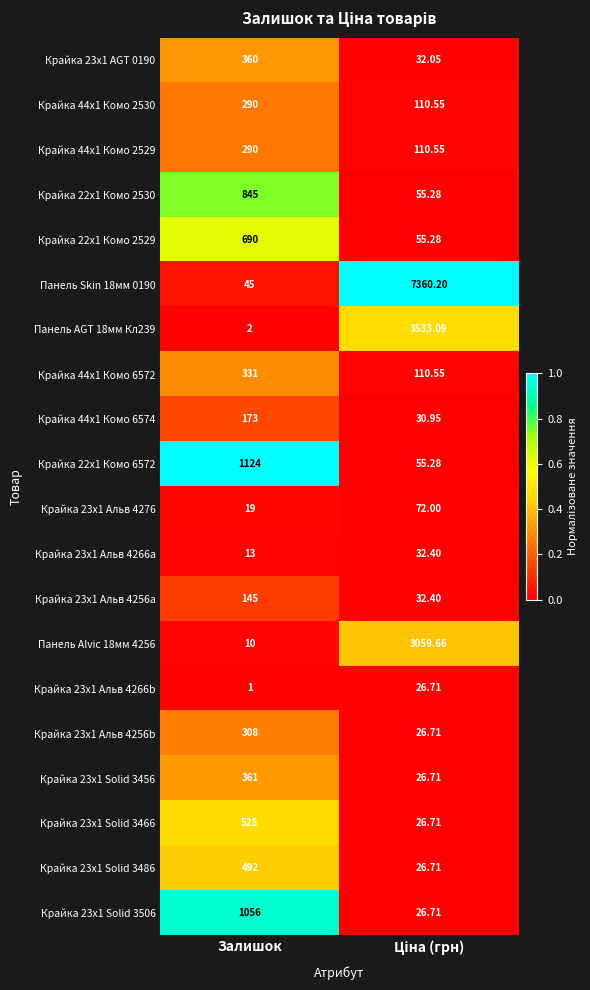

Which label corresponds to the smallest value in the chart?

Залишок